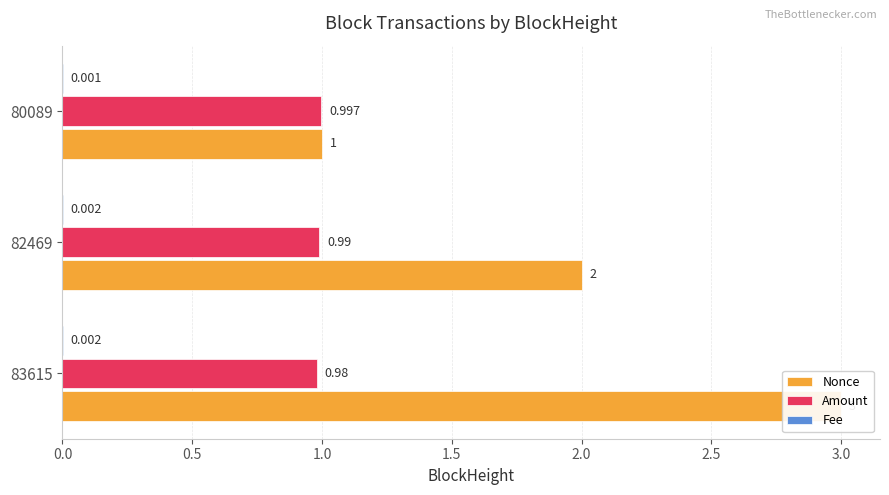

What are all the series names shown in the legend?

Nonce, Amount, Fee